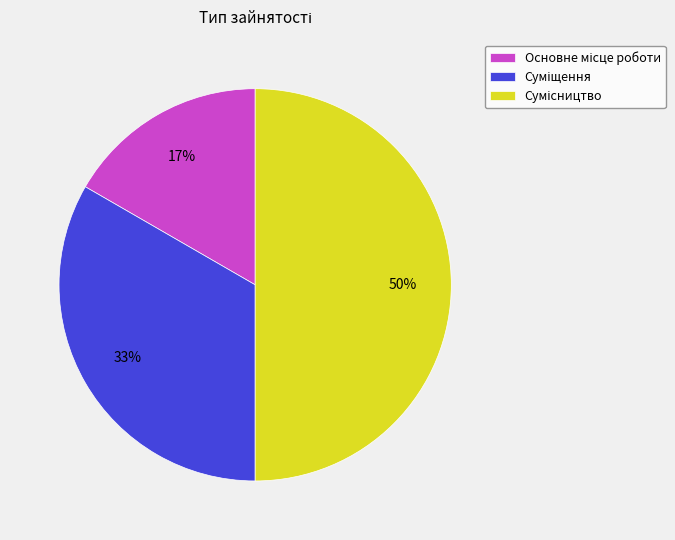

To the nearest percent, what is the difference between the largest and smallest slice percentages?

33%